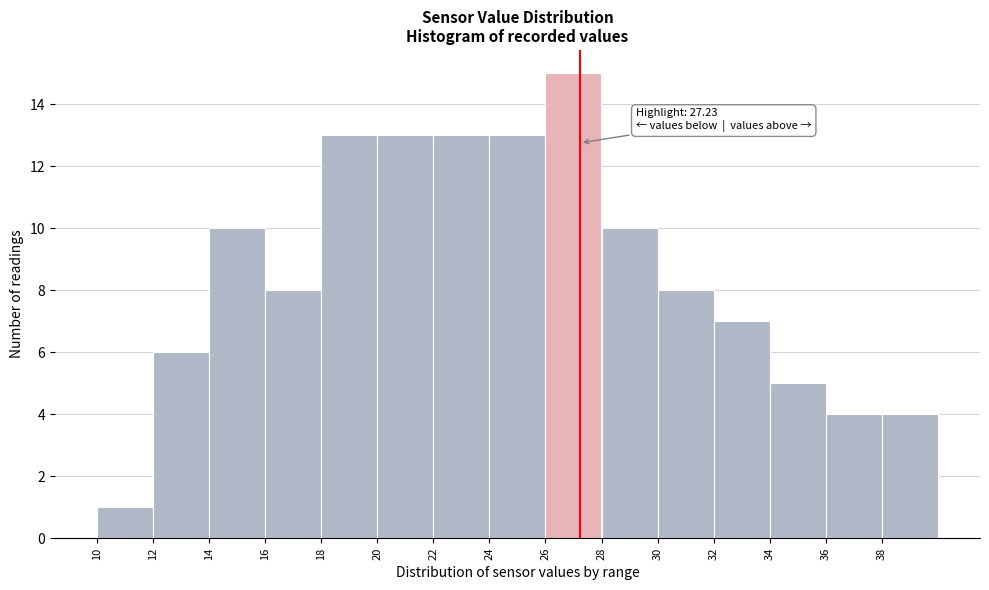

Which range on the x-axis has the tallest bar?

26 to 28